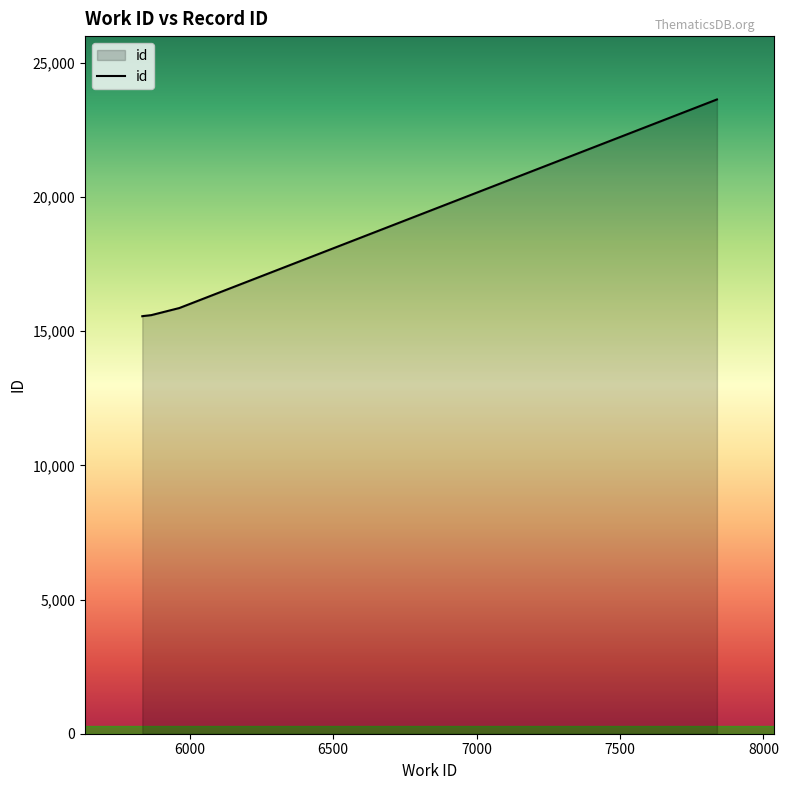

What is the difference between the maximum and minimum values?

8079